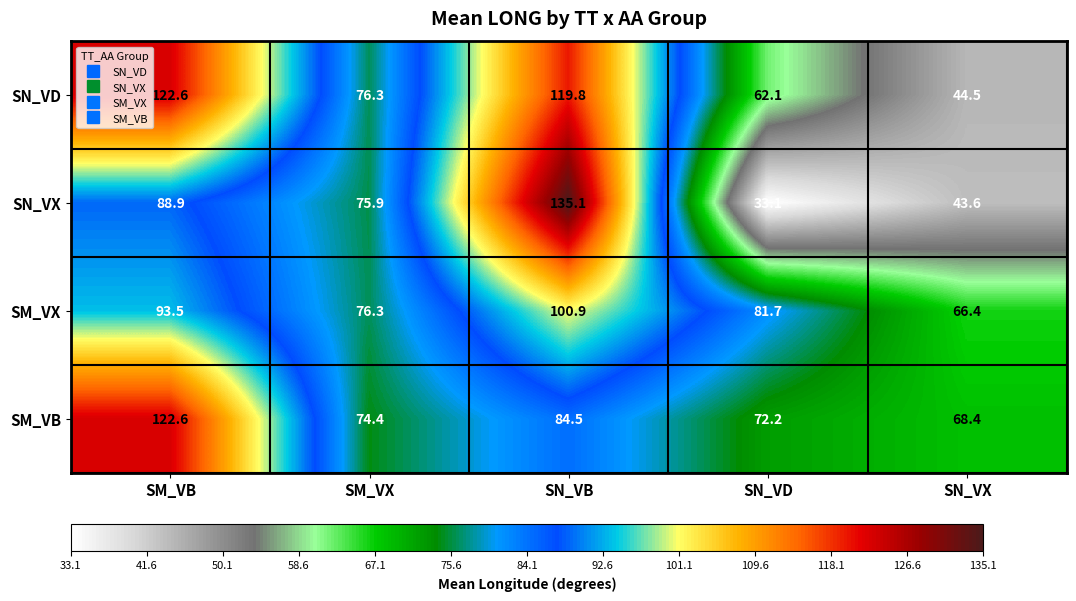

Read the SM_VB value at SN_VB.

84.5